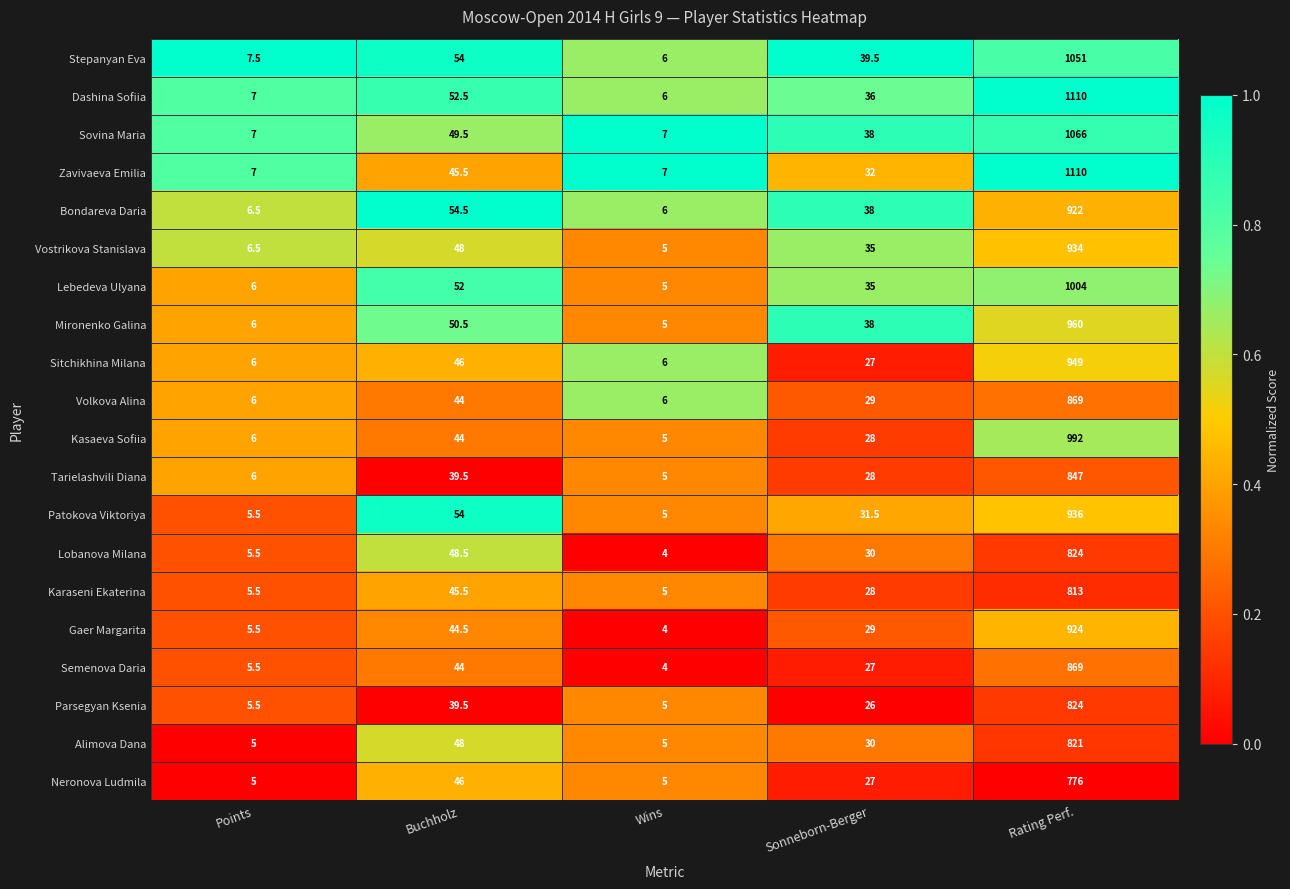

What is the difference between the maximum and minimum values in the Mironenko Galina series?

955.0